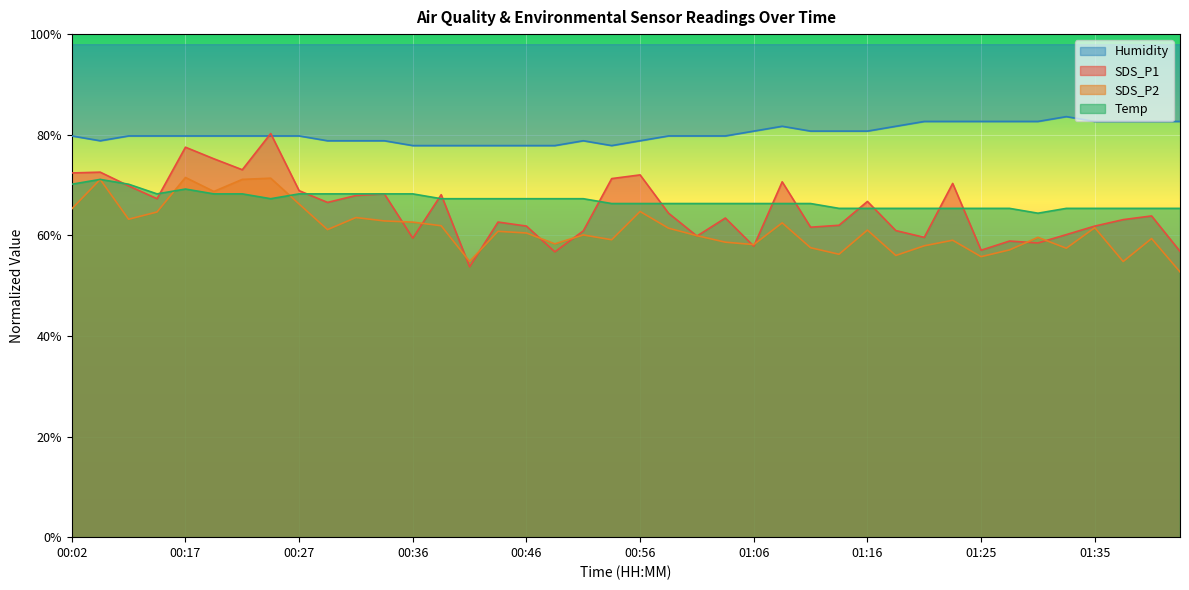

Between 00:02 and 00:19, which series saw the biggest shift?

SDS_P2